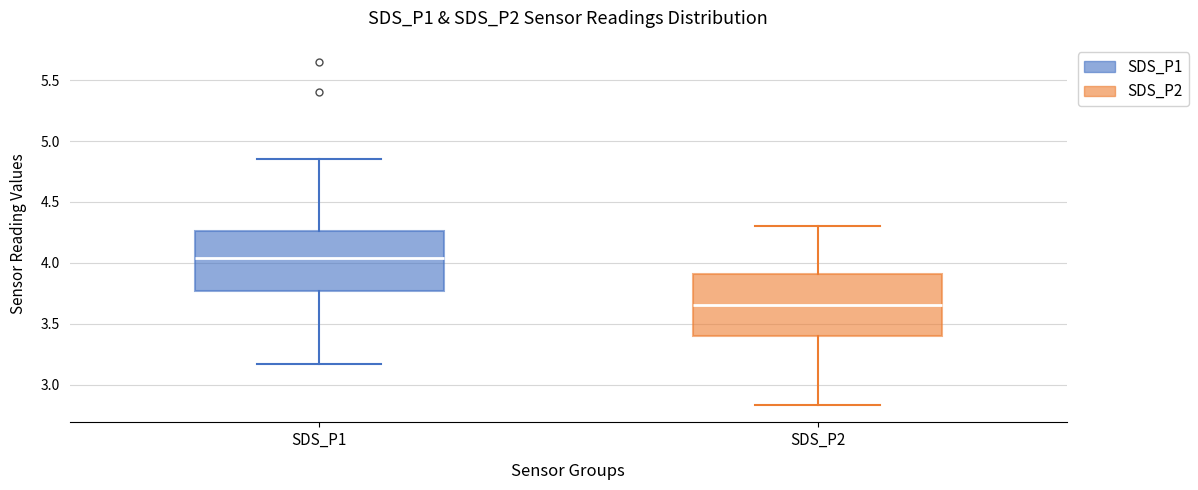

Reading left to right, read every box against the y-axis: the position of its median line, the range the box covers, and the ends of its whiskers. The values are not printed on the chart, so give them approximately, as read against the axis.

SDS_P1: median 4.05, box 3.75 to 4.25, whiskers 3.15 to 4.85
SDS_P2: median 3.65, box 3.40 to 3.90, whiskers 2.85 to 4.30